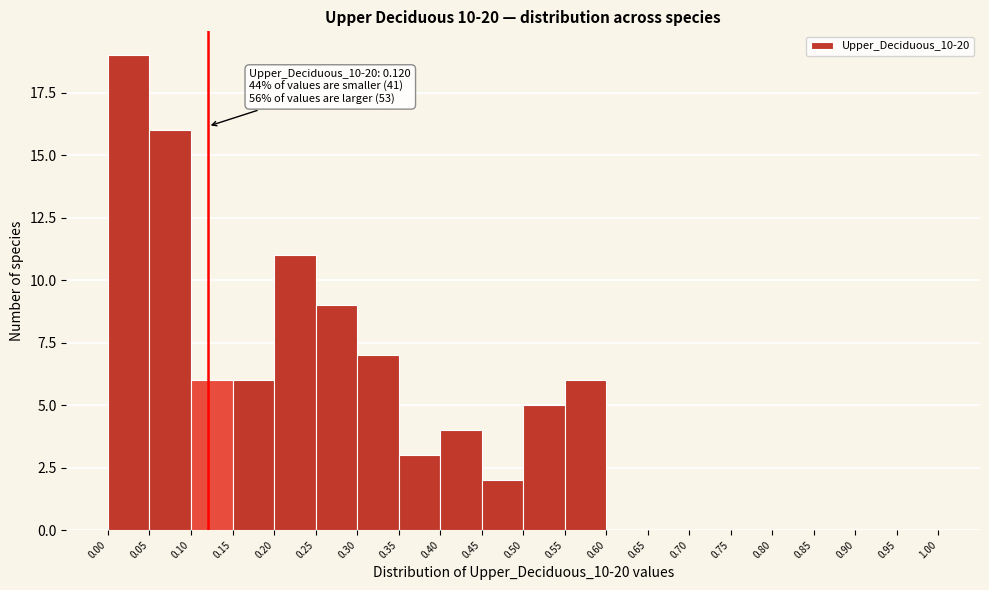

Over which range of the x-axis is the bar tallest?

0.00 to 0.05